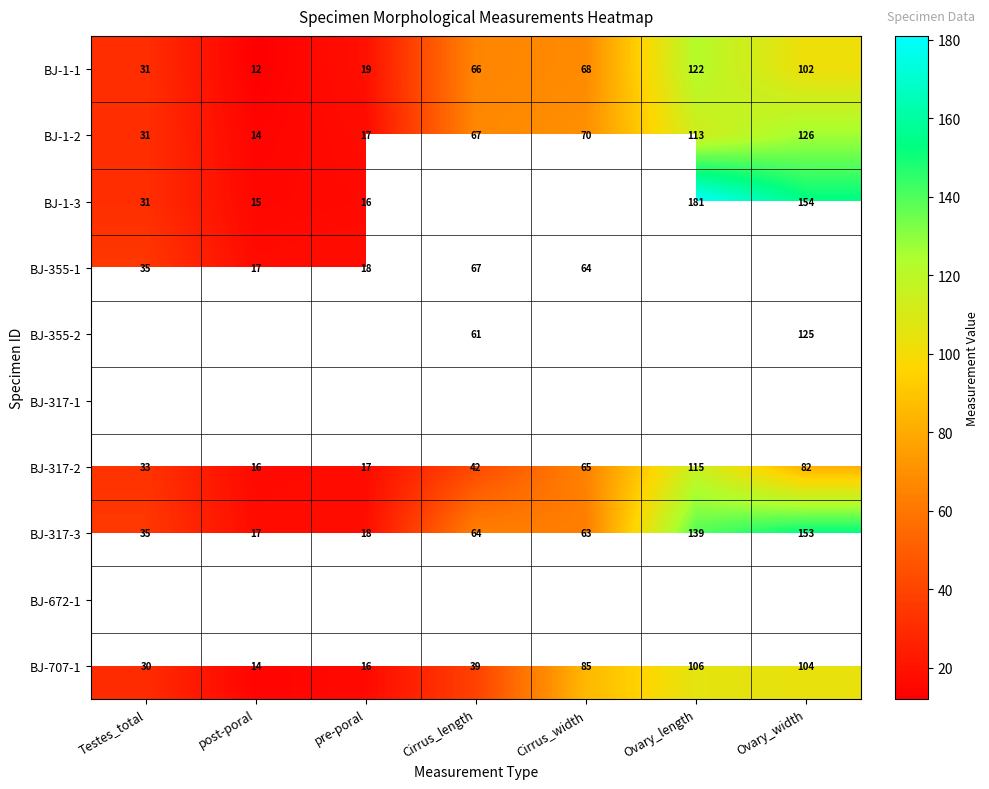

What is the difference between the BJ-1-1 values at pre-poral and post-poral?

7